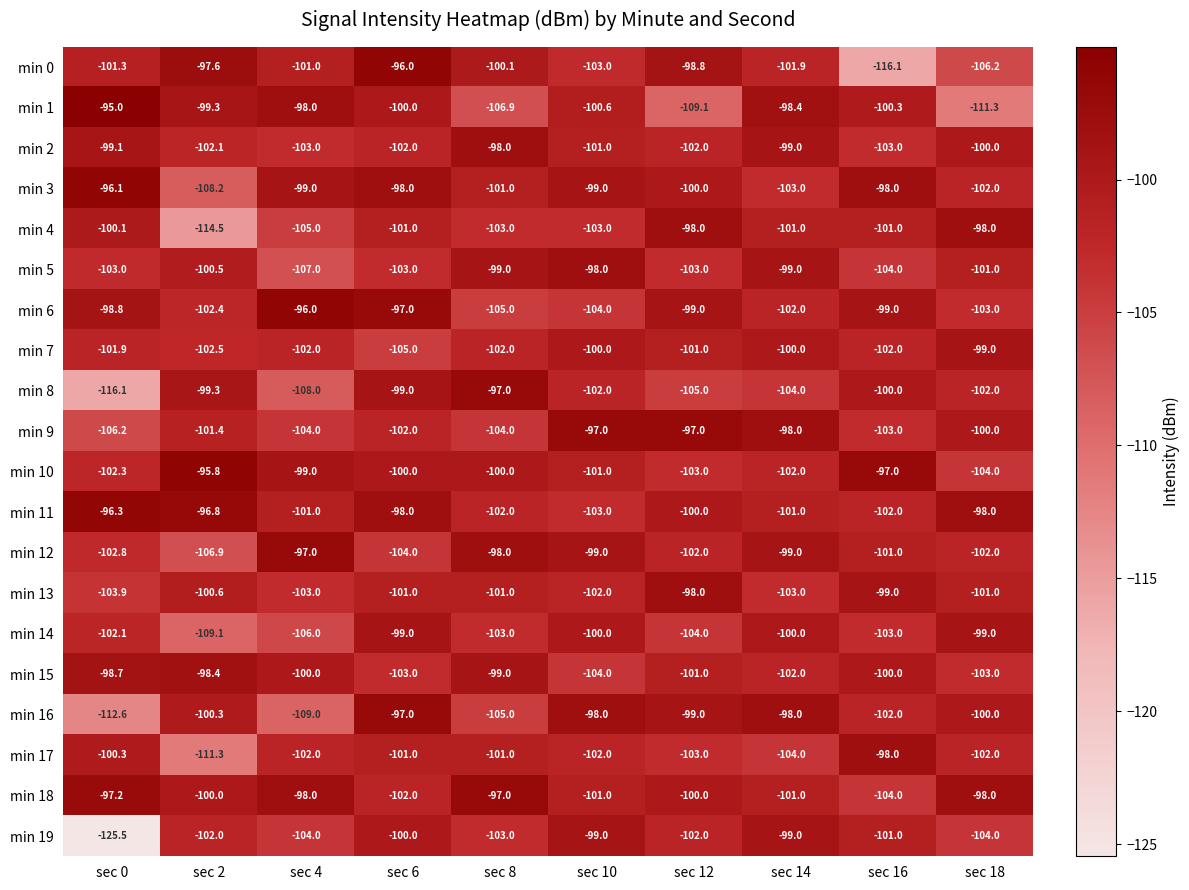

What is the sum of all min 15 values?

-1009.1